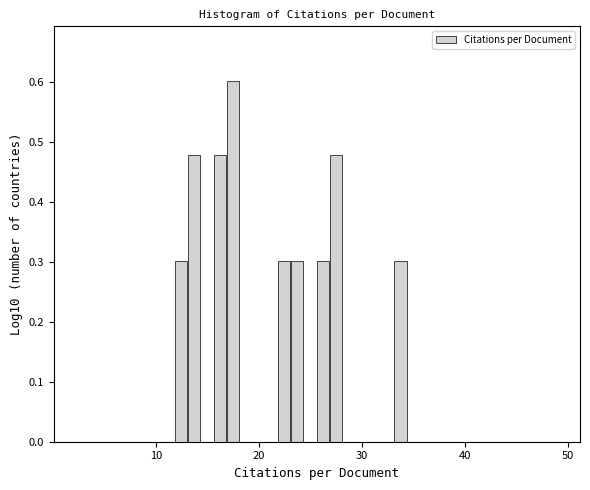

Read against the x-axis, roughly where is the centre of the tallest bar?

17